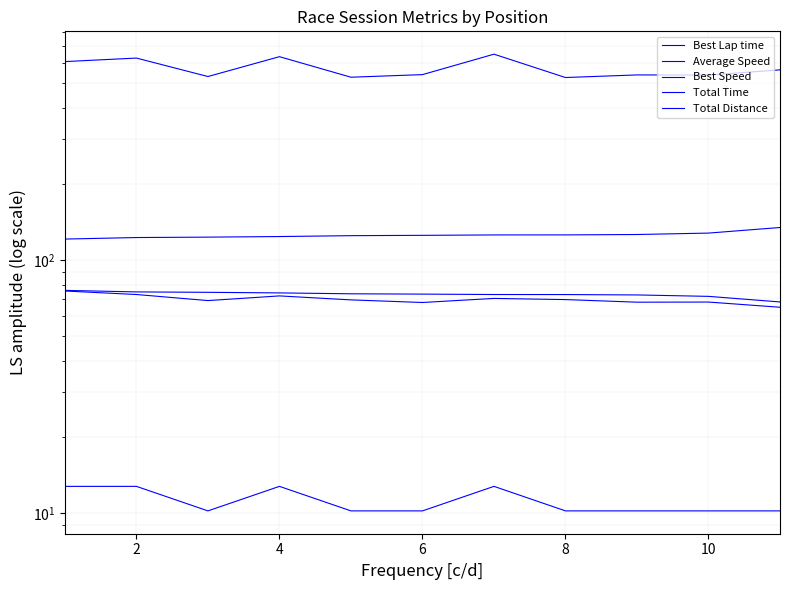

What is the difference between the maximum and minimum values in the Average Speed series?

10.4